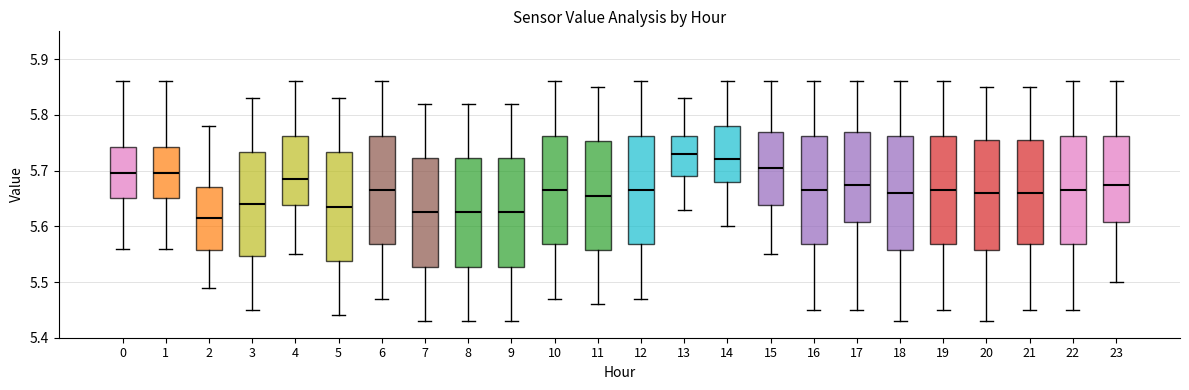

Which box has the highest median line?

13